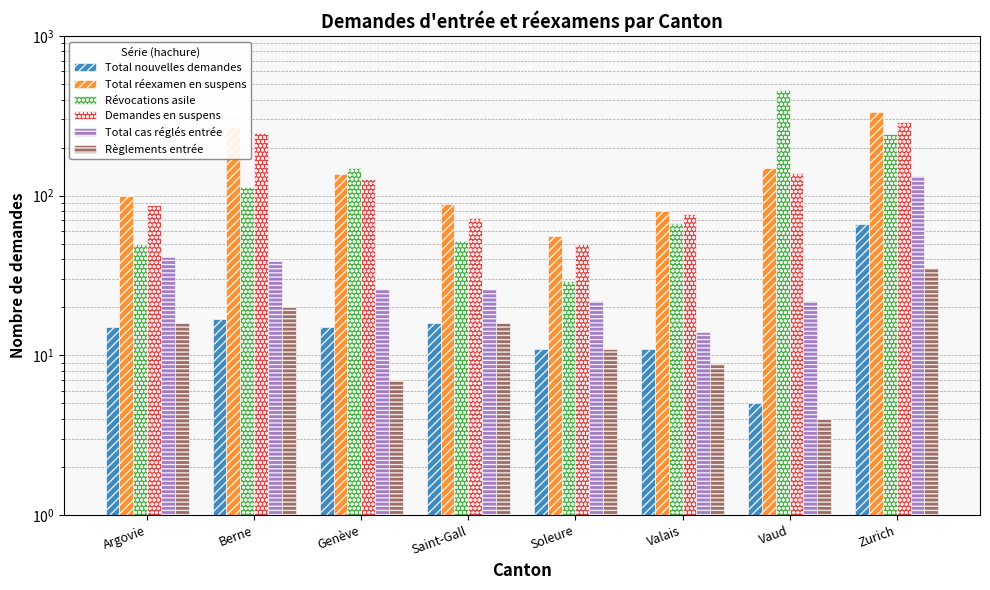

Are the bars horizontal?

No